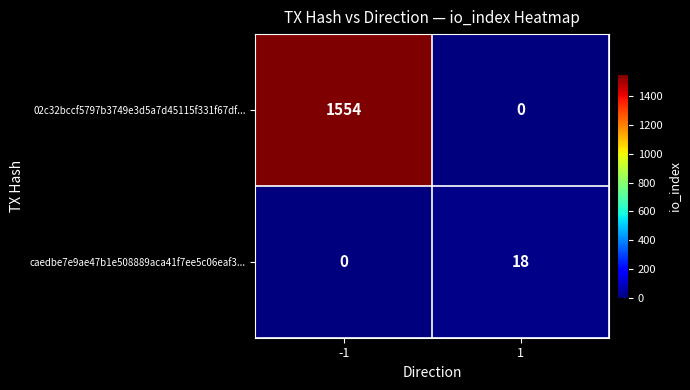

Which series has the widest spread of values?

02c32bccf5797b3749e3d5a7d45115f331f67df...